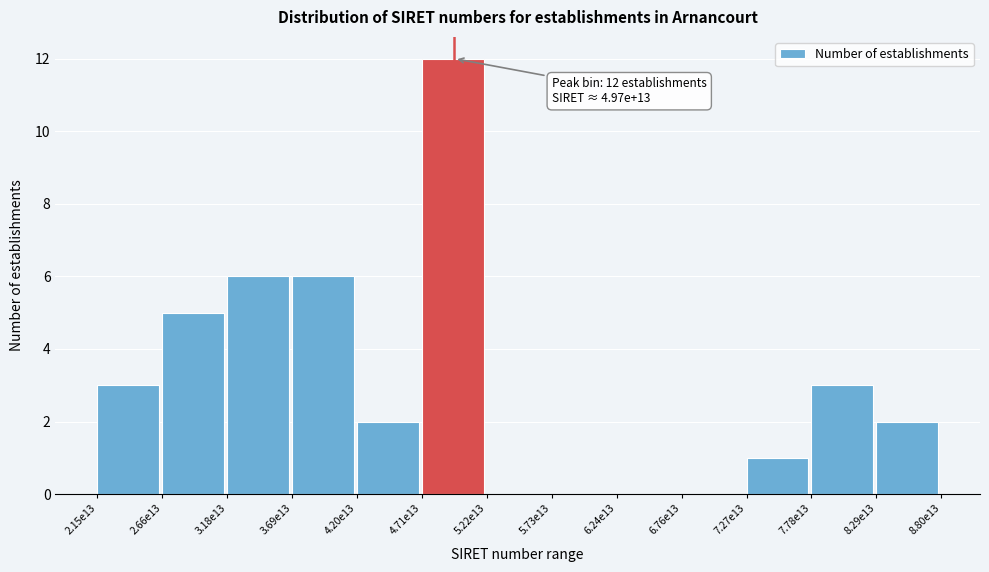

Reading left to right, transcribe all the data shown in this chart.

2.15e13=3	2.66e13=5	3.18e13=6	3.69e13=6	4.20e13=2	4.71e13=12	5.22e13=0	5.73e13=0	6.24e13=0	6.76e13=0	7.27e13=1	7.78e13=3	8.29e13=2